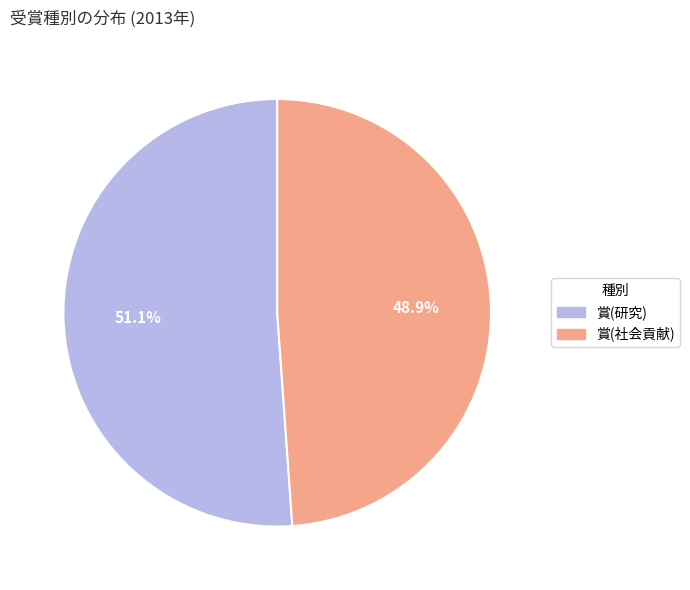

The 賞(研究) slice represents 41% of the pie. True or false?

False